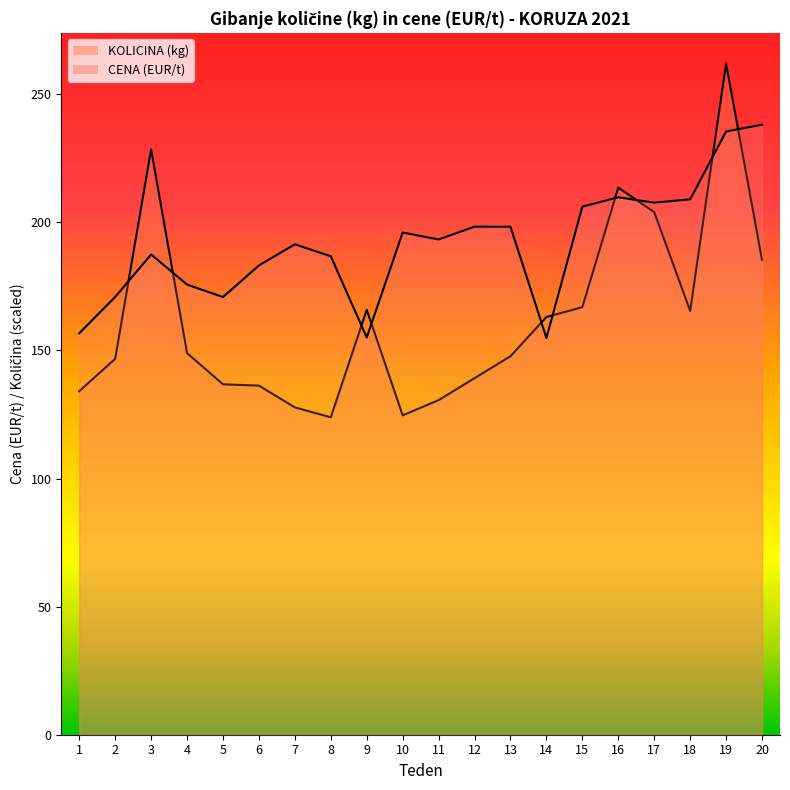

Which series has the largest total across all categories?

CENA (EUR/t)